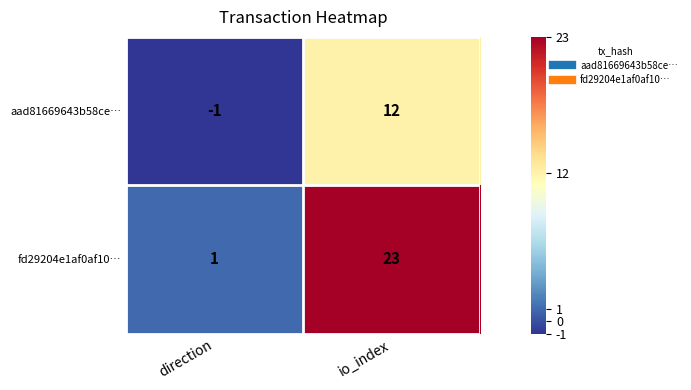

What is the maximum value for fd29204e1af0af10…?

23